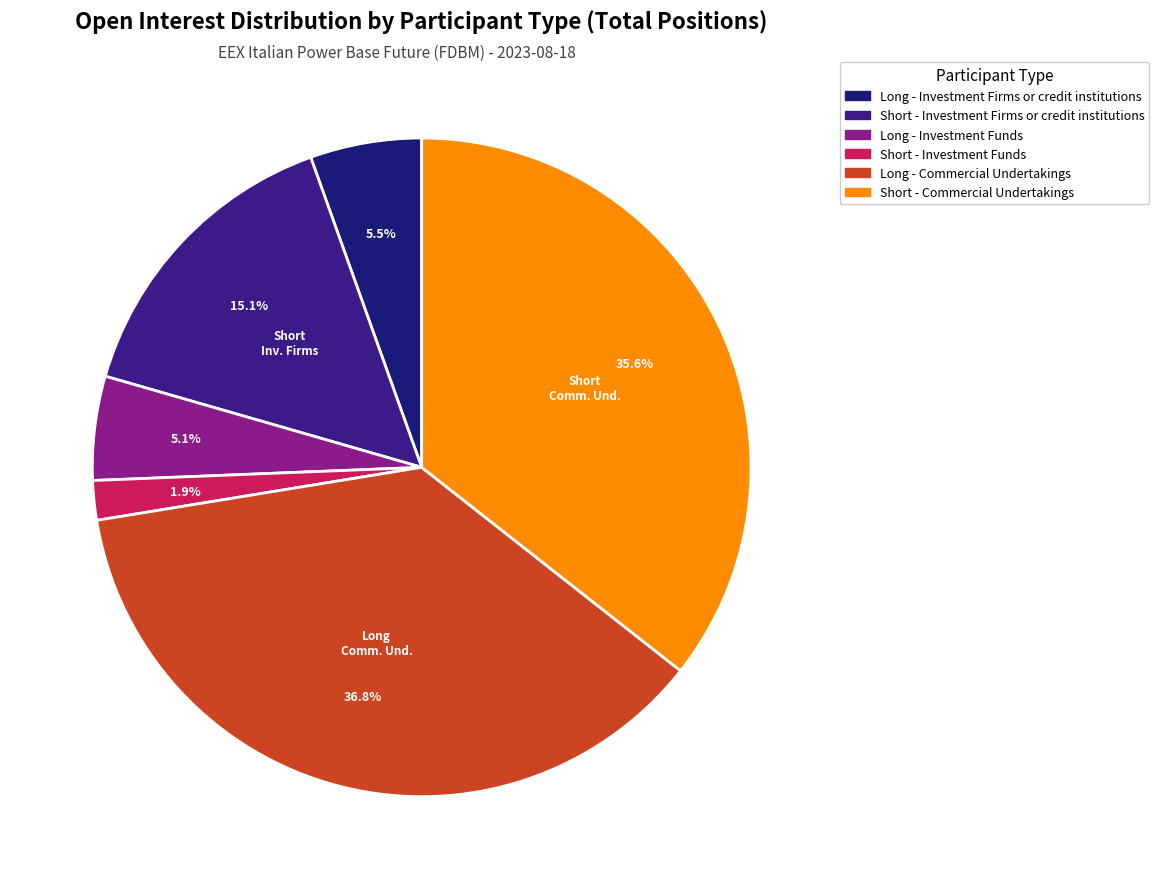

To the nearest percent, what percentage of the pie is Long - Commercial Undertakings?

37%